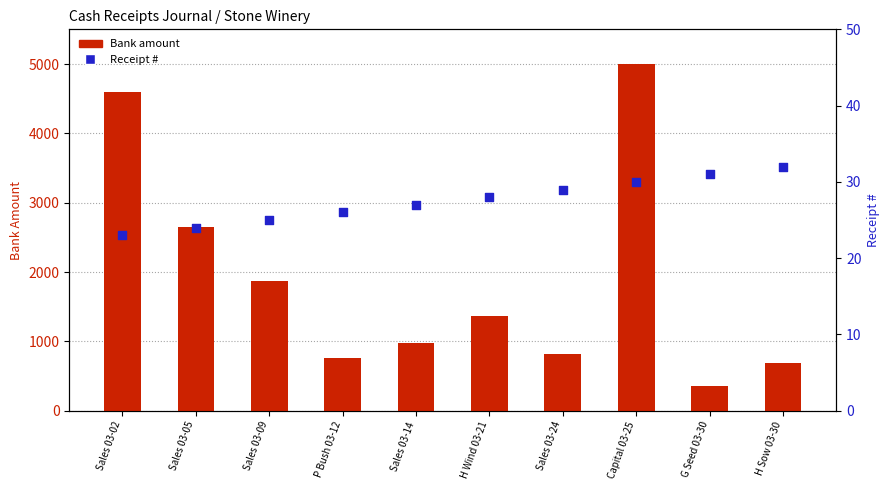

Which series contains the highest Y value?

Bank amount